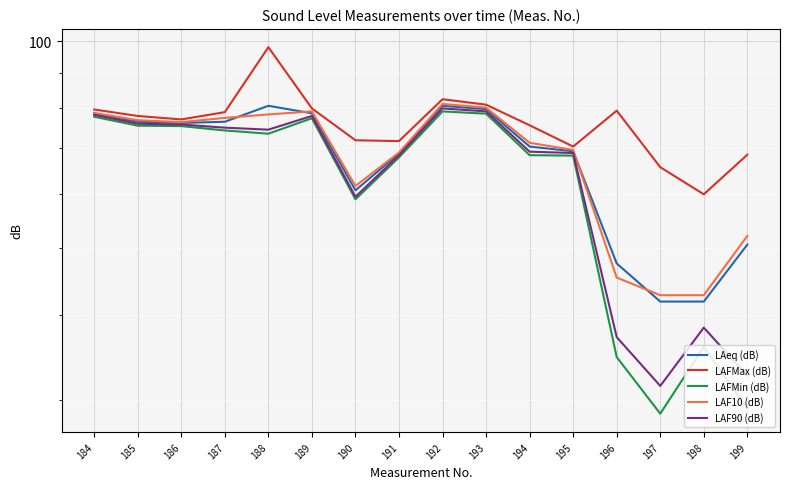

At which category is the sum across all series the highest?

188